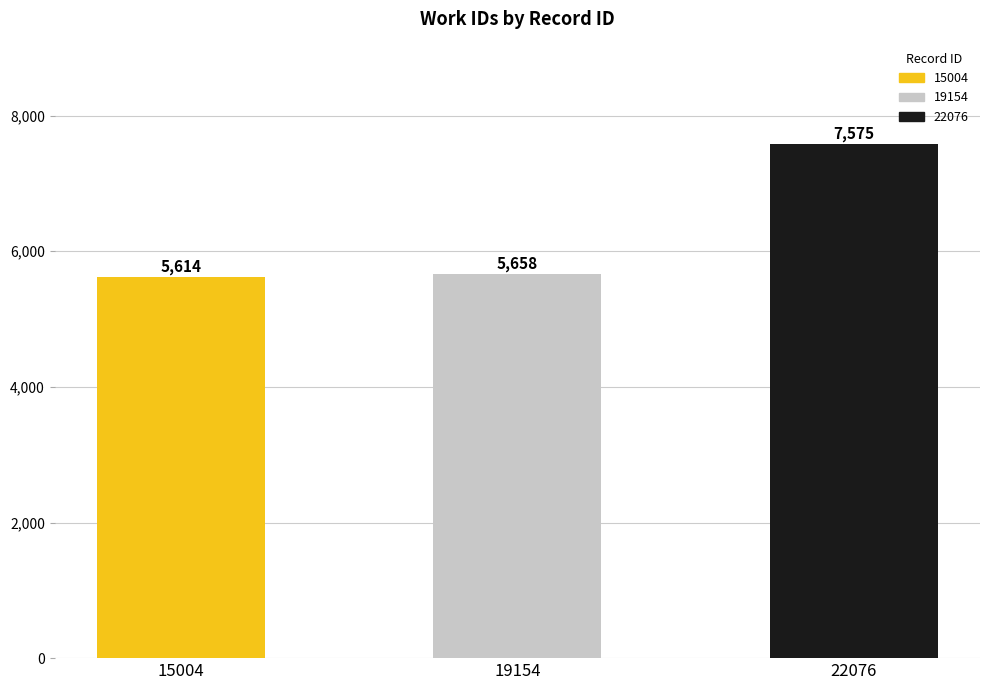

What is the average value?

6282